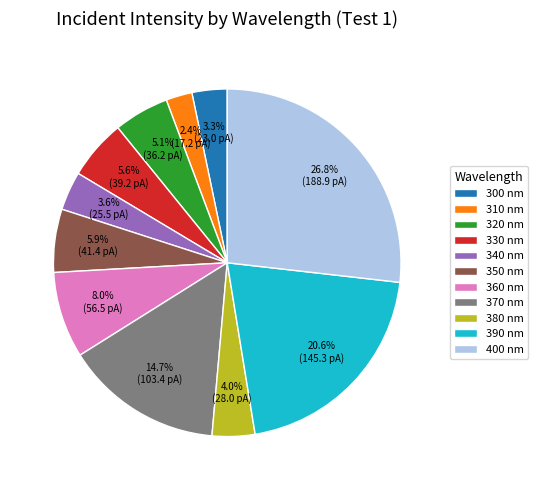

To the nearest percent, what percentage of the pie is 390?

21%